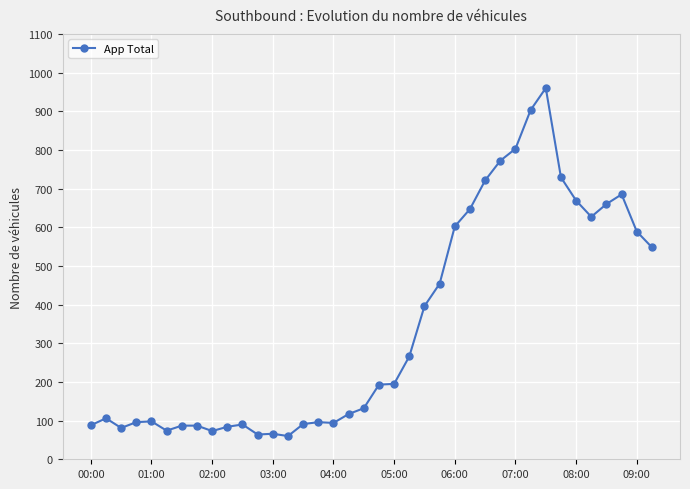

What is the maximum value shown in the chart?

960